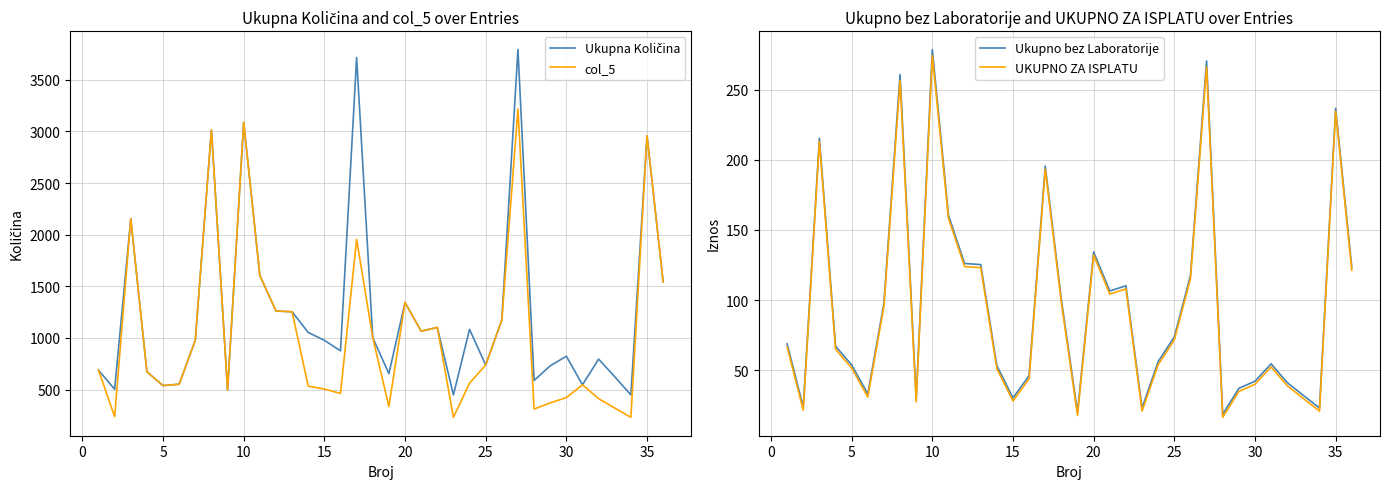

Reading left to right, list all the values displayed in this chart.

Ukupna Količina: 688.0	503.0	2153.0	672.0	538.0	552.0	978.0	3015.0	495.0	3088.0	1605.0	1261.0	1253.0	1053.0	977.0	875.0	3715.0	1002.0	654.0	1343.0	1065.0	1102.0	448.0	1083.0	738.0	1174.0	3793.0	588.0	730.0	823.0	546.0	795.0	624.0	448.0	2958.0	1543.0
col_5: 688.0	238.0	2153.0	672.0	538.0	552.0	978.0	3015.0	495.0	3088.0	1605.0	1261.0	1253.0	533.0	505.0	462.0	1955.0	1002.0	335.0	1343.0	1065.0	1102.0	231.0	562.0	738.0	1174.0	3217.0	311.0	371.0	422.0	546.0	412.0	321.0	231.0	2958.0	1543.0
Ukupno bez Laboratorije: 68.8	23.8	215.3	67.2	53.8	33.1	97.8	260.8	29.7	278.6	160.5	126.1	125.3	53.3	30.3	46.2	195.5	100.2	20.1	134.3	106.5	110.2	23.1	56.2	73.8	117.4	270.4	18.7	37.1	42.2	54.6	41.2	32.1	23.1	236.6	123.4
UKUPNO ZA ISPLATU: 66.6	21.6	213.1	65.0	51.6	30.9	95.6	256.4	27.5	274.2	158.3	123.9	123.1	51.1	28.1	44.0	193.3	98.0	17.9	132.1	104.3	108.0	20.9	54.0	71.6	115.2	266.0	16.5	34.9	40.0	52.4	39.0	29.9	20.9	234.4	121.2